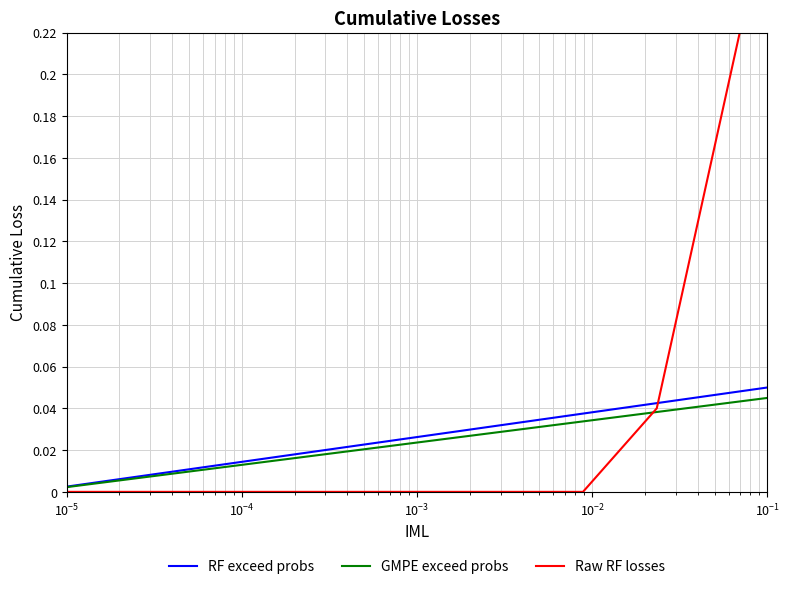

List the series in order of their peak value, highest first.

Raw RF losses, RF exceed probs, GMPE exceed probs